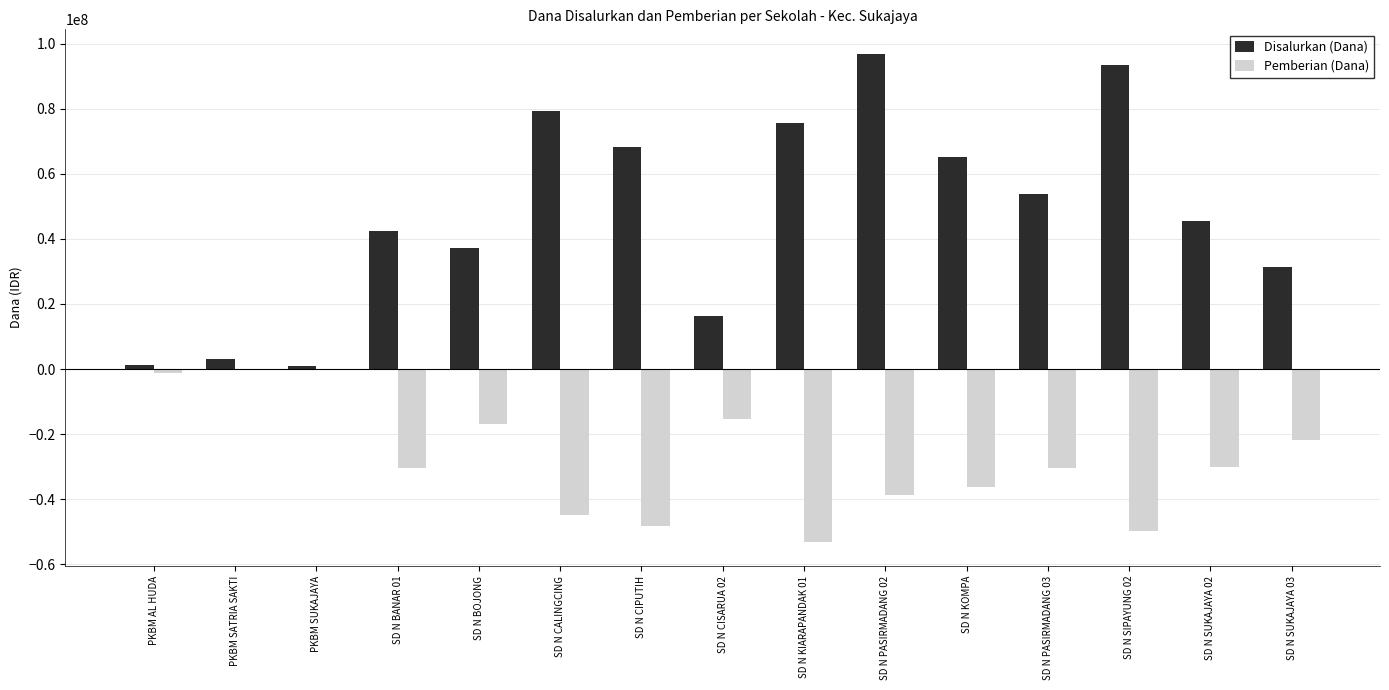

Which series has the largest total across all categories?

Disalurkan (Dana)